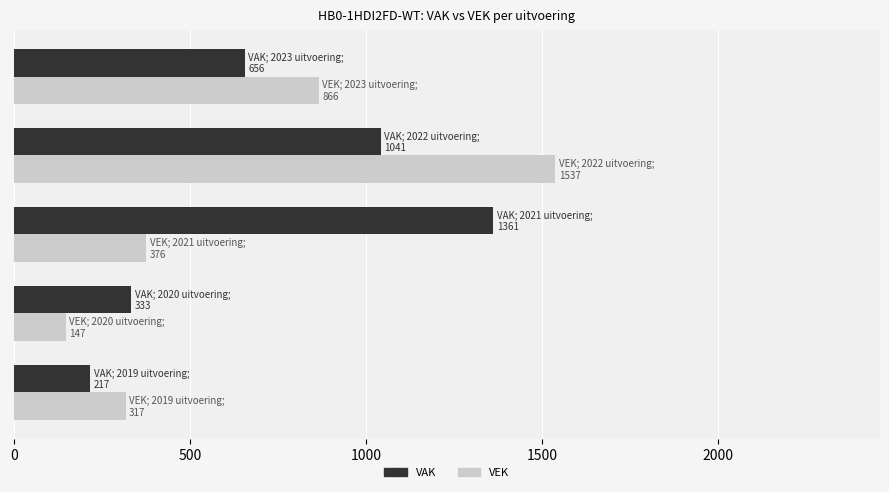

Rank the series by their maximum value, from lowest to highest.

VAK, VEK